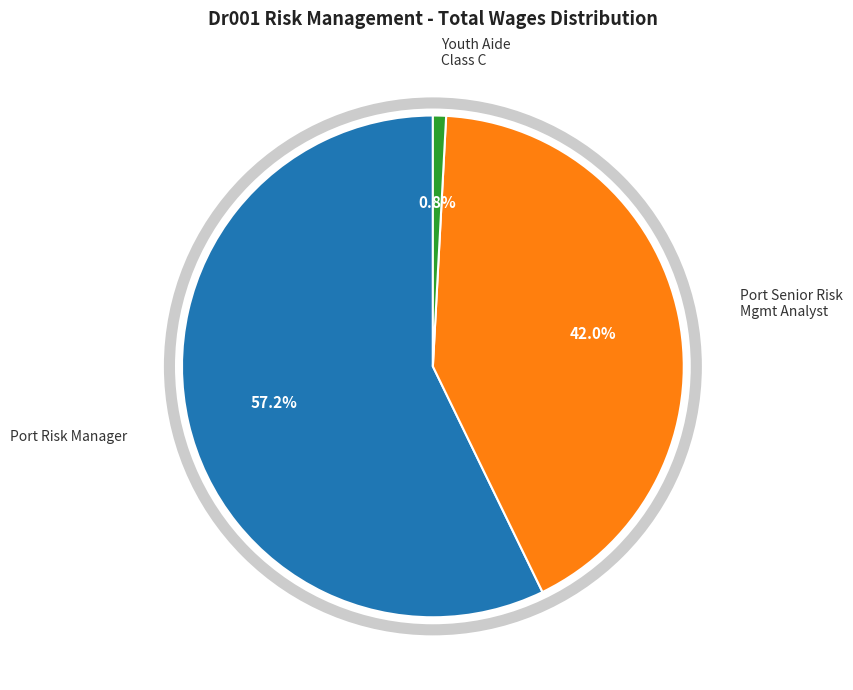

Is there any slice that represents more than half of the pie?

Yes